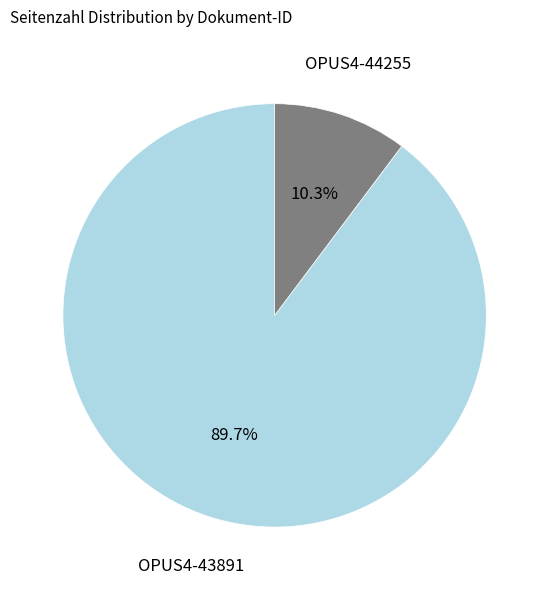

Does any single category account for the majority?

Yes